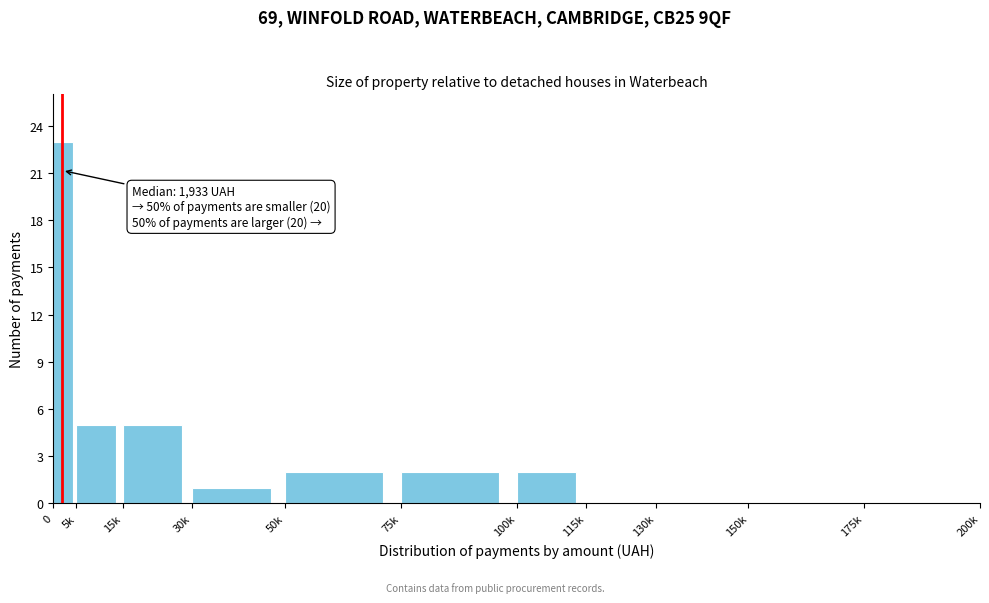

Reading right to left, transcribe all the data shown in this chart.

175k=0	150k=0	130k=0	115k=0	100k=2	75k=2	50k=2	30k=1	15k=5	5k=5	0=23